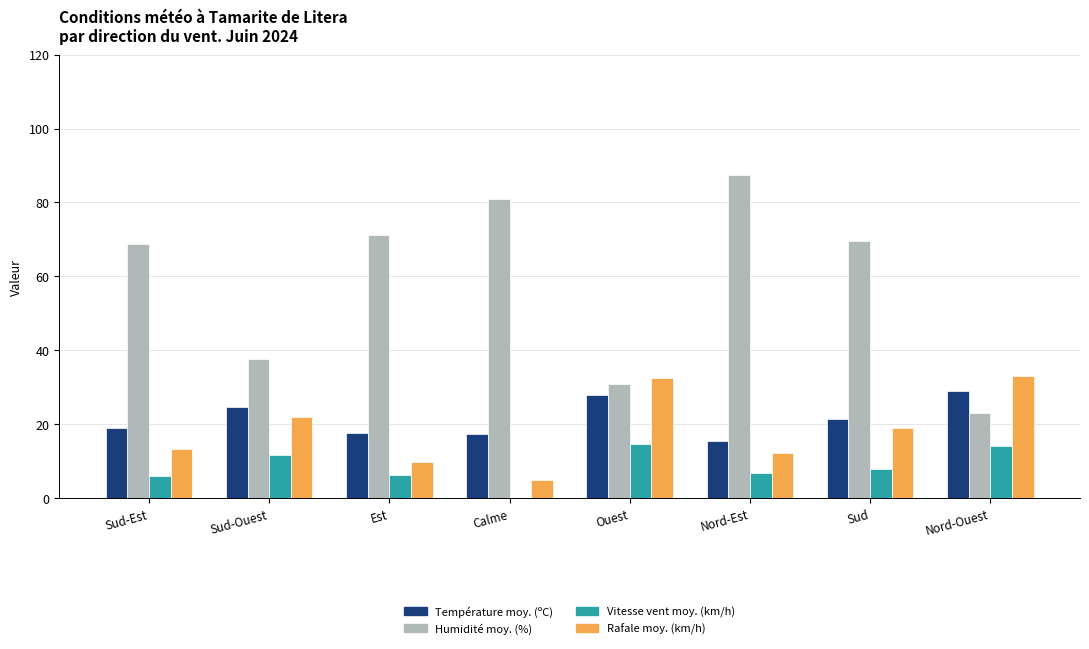

What is the approximate value of Température moy. (ºC) at Sud-Ouest?

24.7